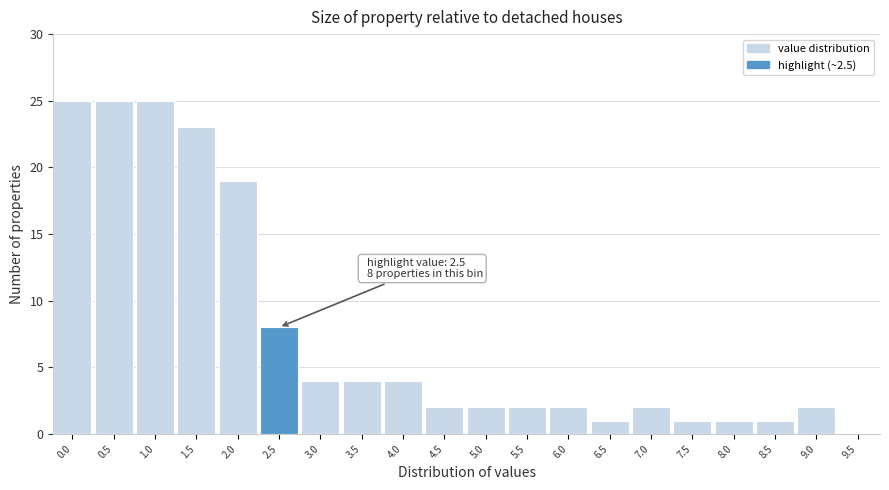

Reading left to right, list all the values displayed in this chart.

0.0=25	0.5=25	1.0=25	1.5=23	2.0=19	2.5=8	3.0=4	3.5=4	4.0=4	4.5=2	5.0=2	5.5=2	6.0=2	6.5=1	7.0=2	7.5=1	8.0=1	8.5=1	9.0=2	9.5=0